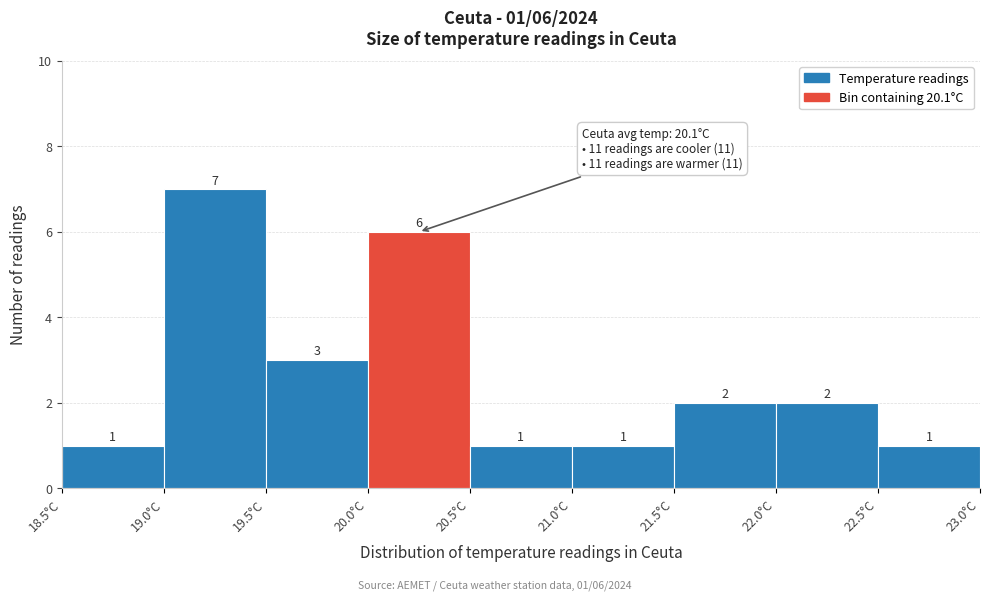

Over which range of the x-axis is the bar tallest?

19.0 to 19.5